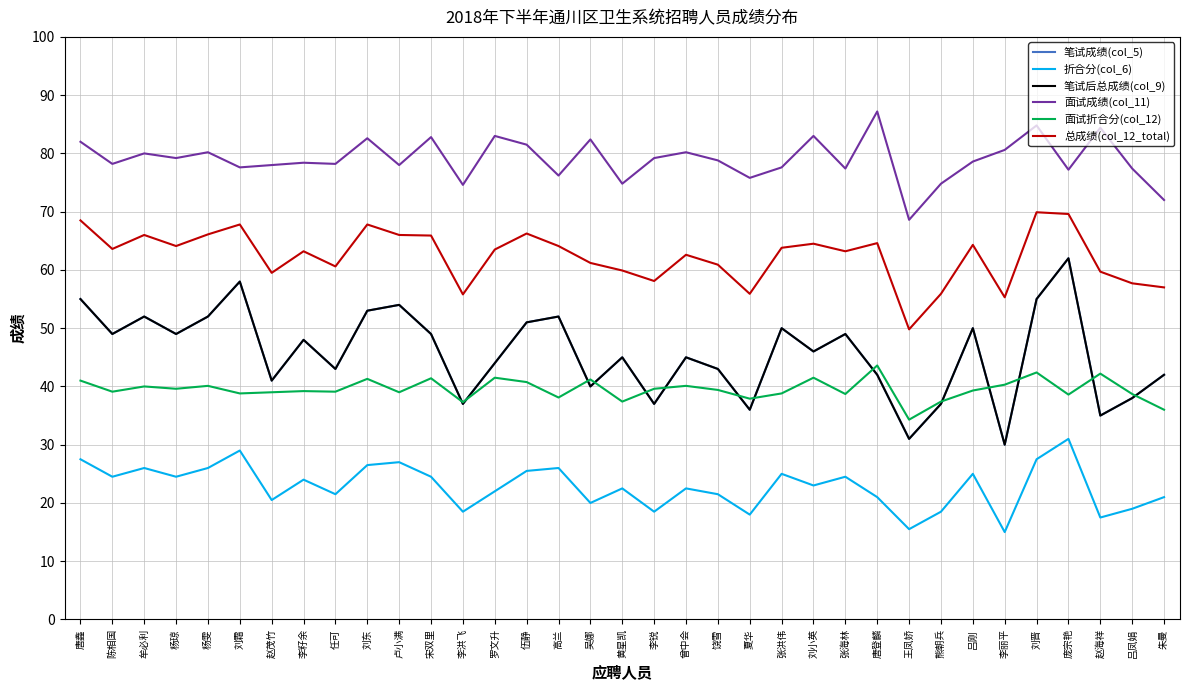

The value of 笔试成绩(col_5) at 庞宗艳 is 89.1. True or false?

False